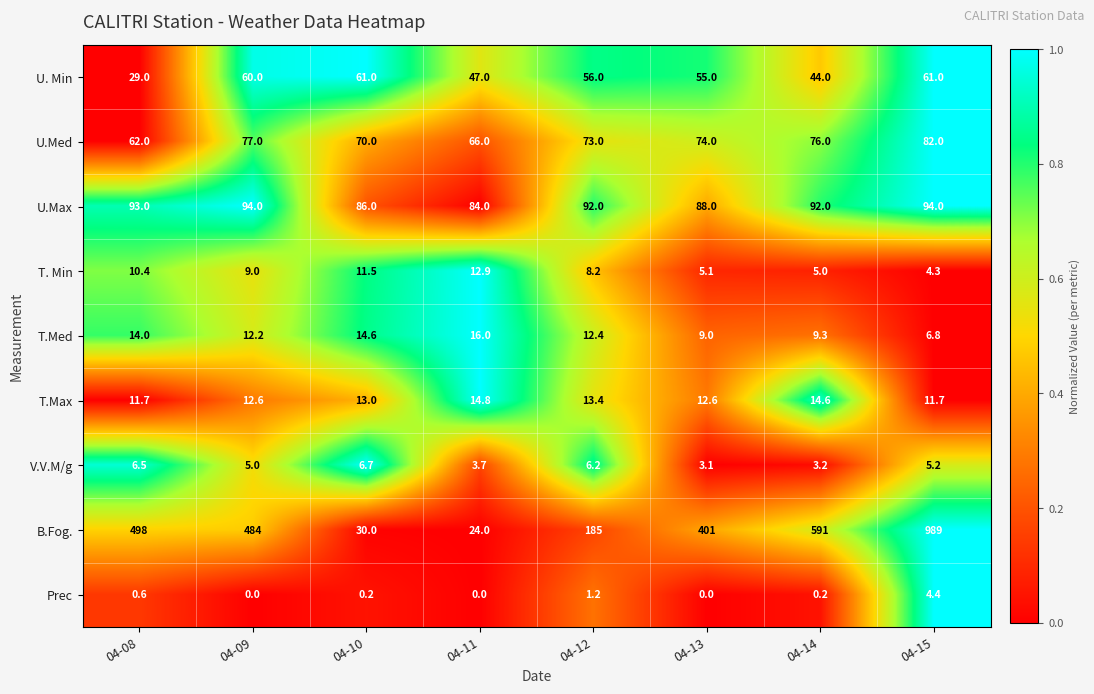

At 04-11, list the series in order from largest to smallest.

U.Max, U.Med, U. Min, B.Fog., T.Med, T.Max, T. Min, V.V.M/g, Prec